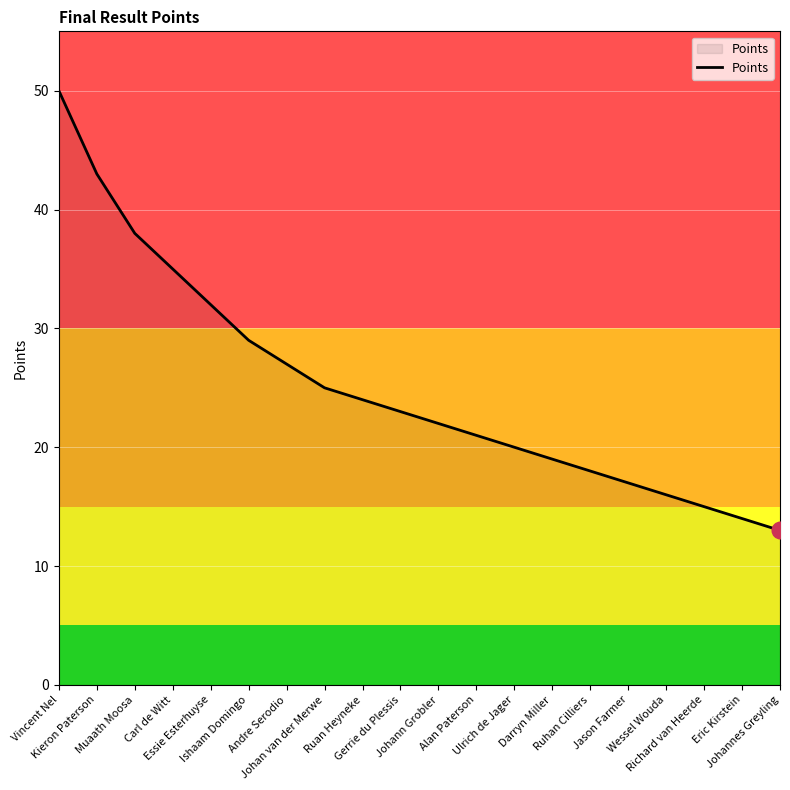

What is the smallest value displayed?

13